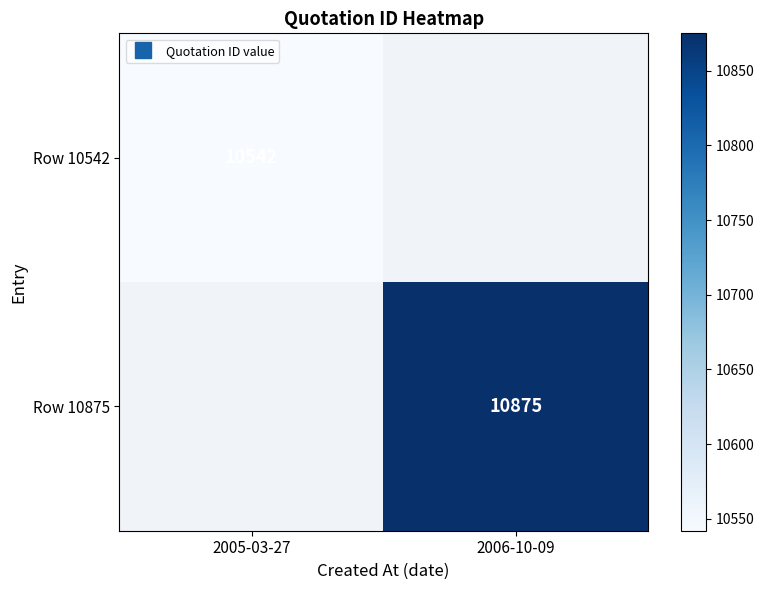

List the series in order of their peak value, lowest first.

Row 10542, Row 10875